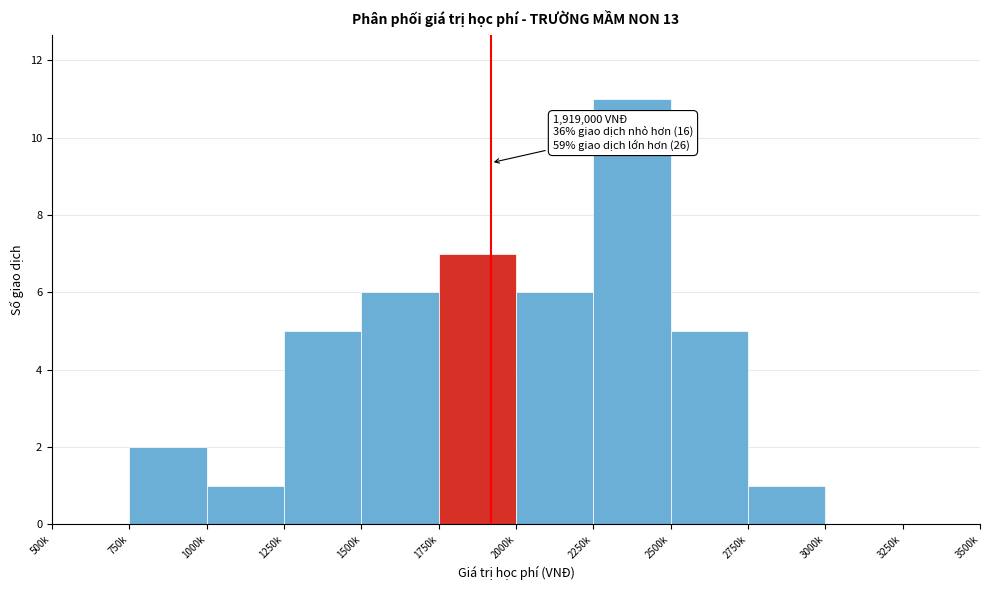

Reading right to left, list all the values displayed in this chart.

3250k=0	3000k=0	2750k=1	2500k=5	2250k=11	2000k=6	1750k=7	1500k=6	1250k=5	1000k=1	750k=2	500k=0